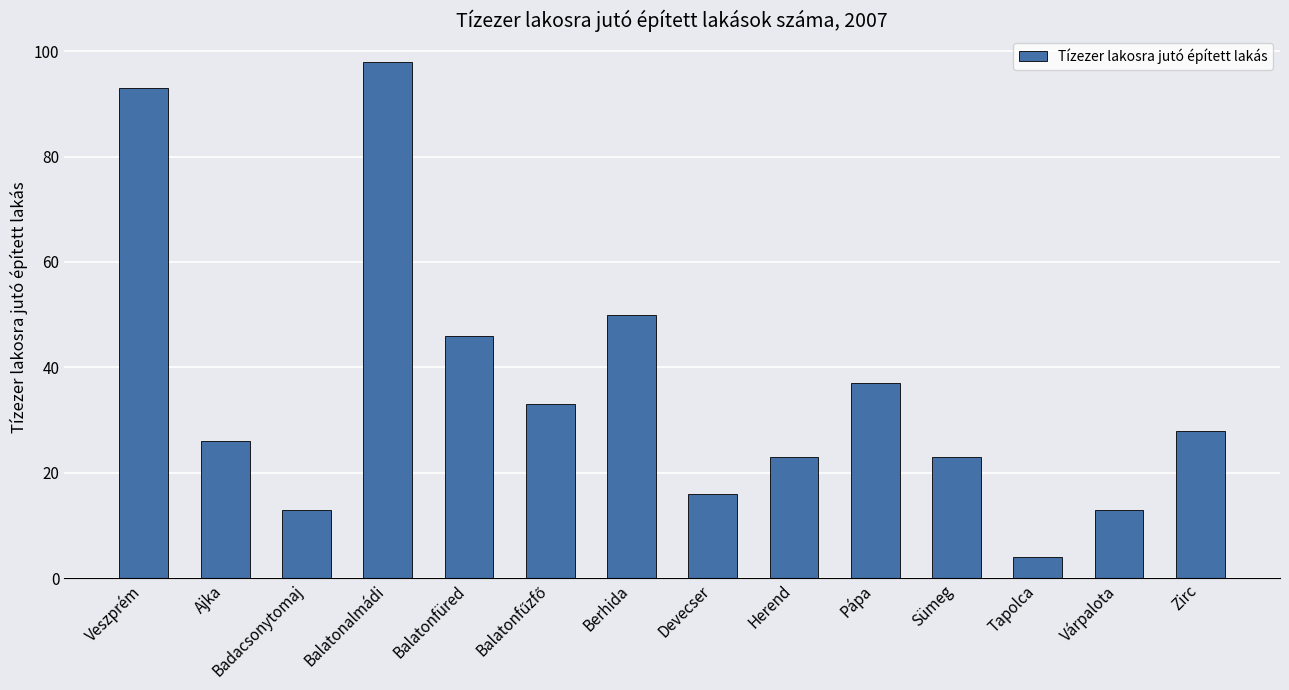

What is the difference between the maximum and minimum values?

94